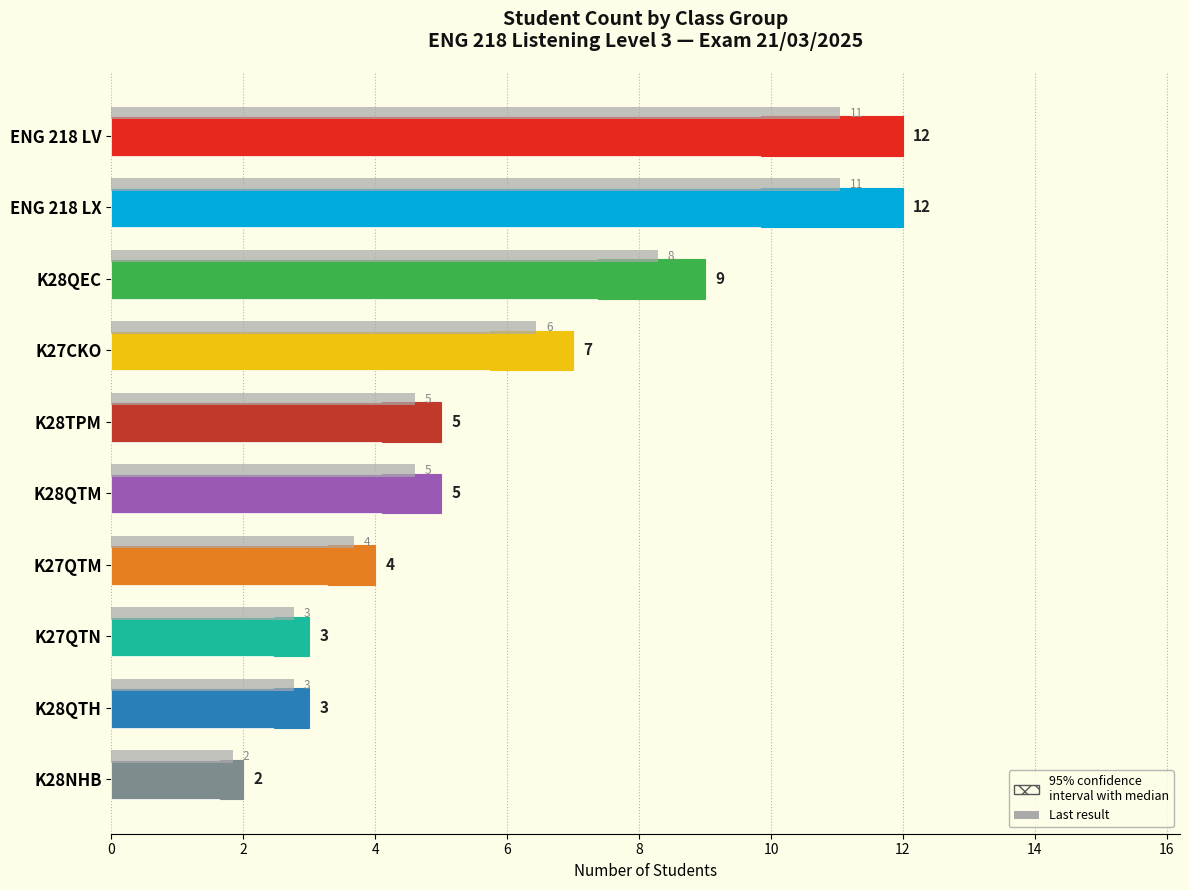

Are the bars grouped side by side (vs. stacked)?

Yes